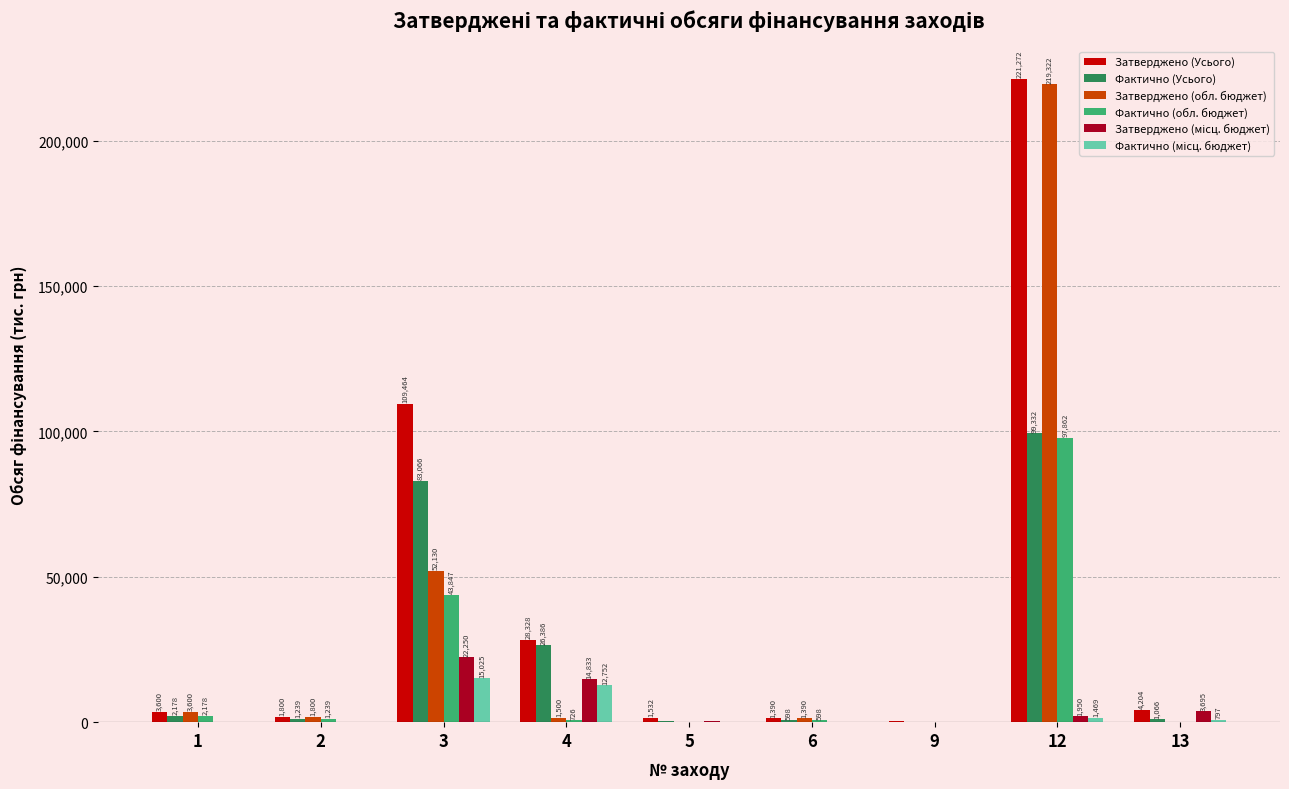

Which series has the largest range (max minus min)?

Затверджено (Усього)